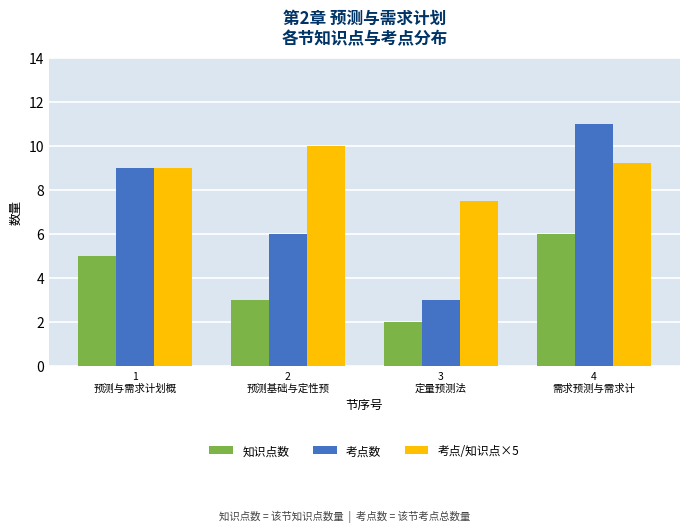

Are the bars horizontal?

No